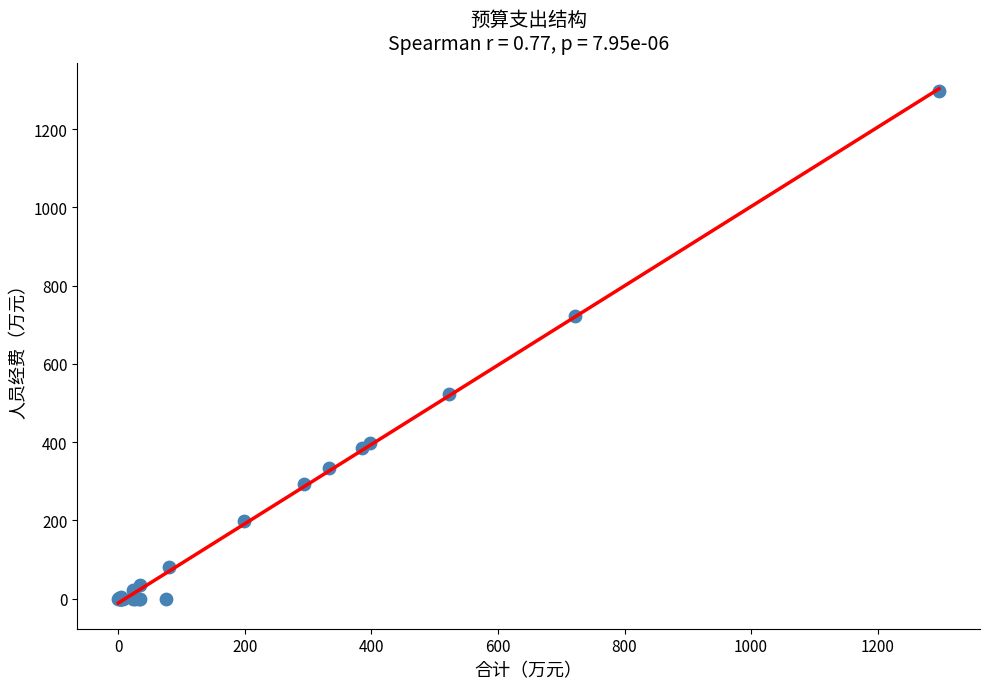

What Y value in the scatter plot is closest to 648?

722.1